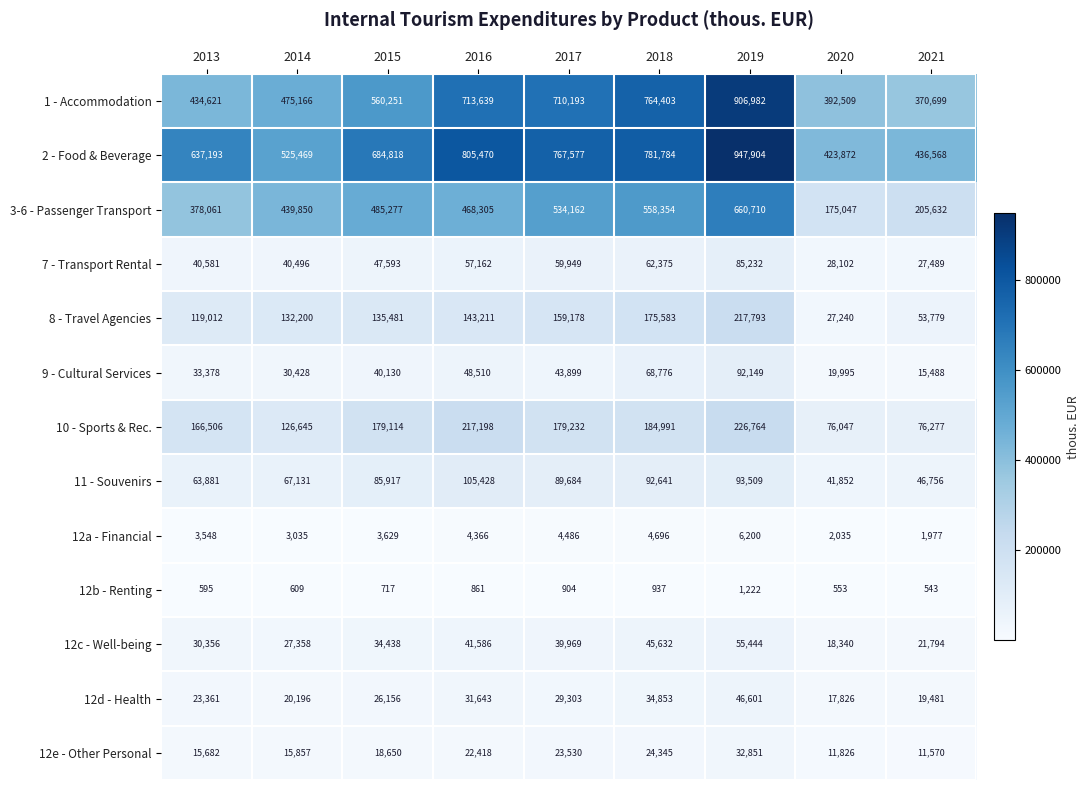

What is the sum of the 11 - Souvenirs values at 2016 and 2019?

198937